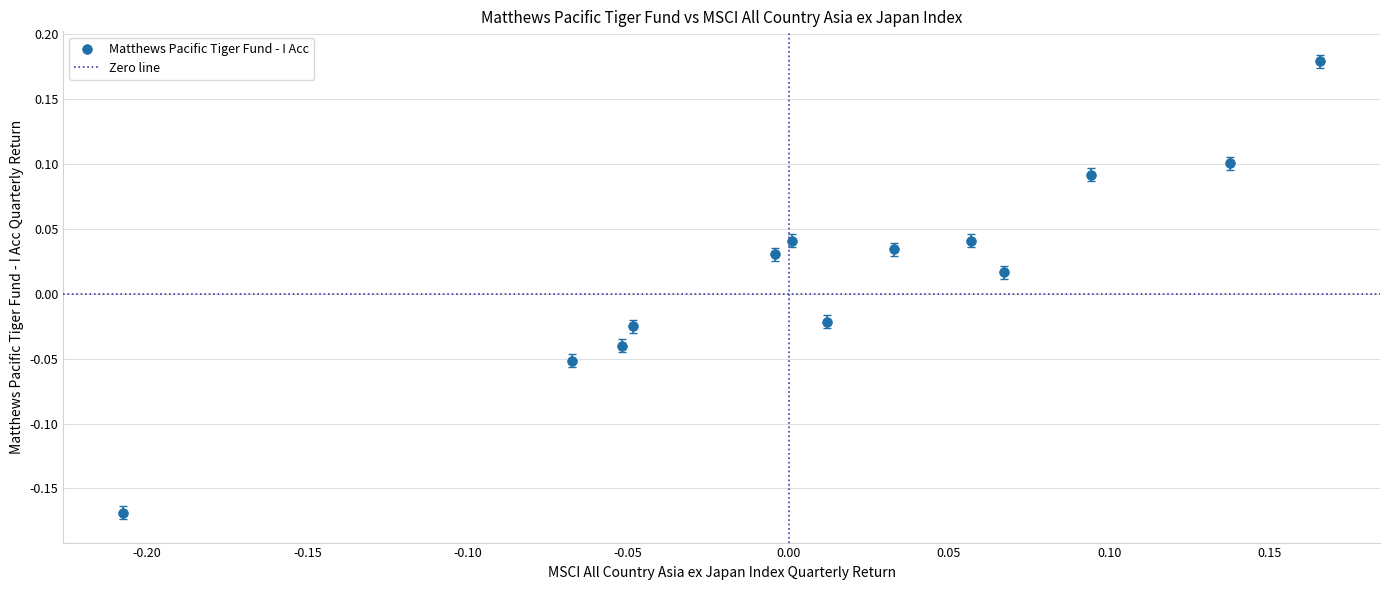

What is the range of Y values (max minus min)?

0.3